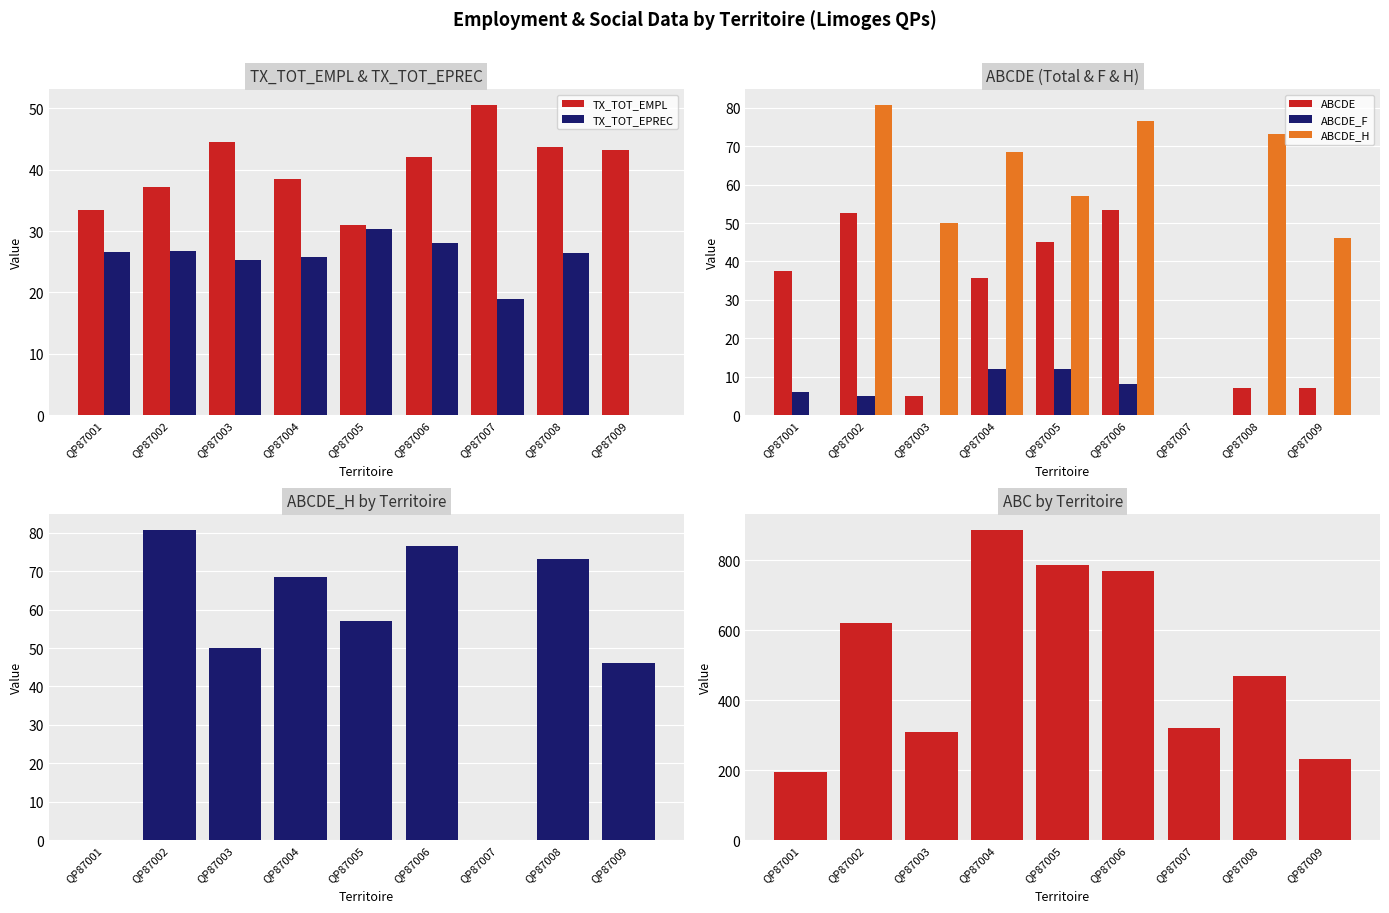

Count the number of categories in the chart.

9